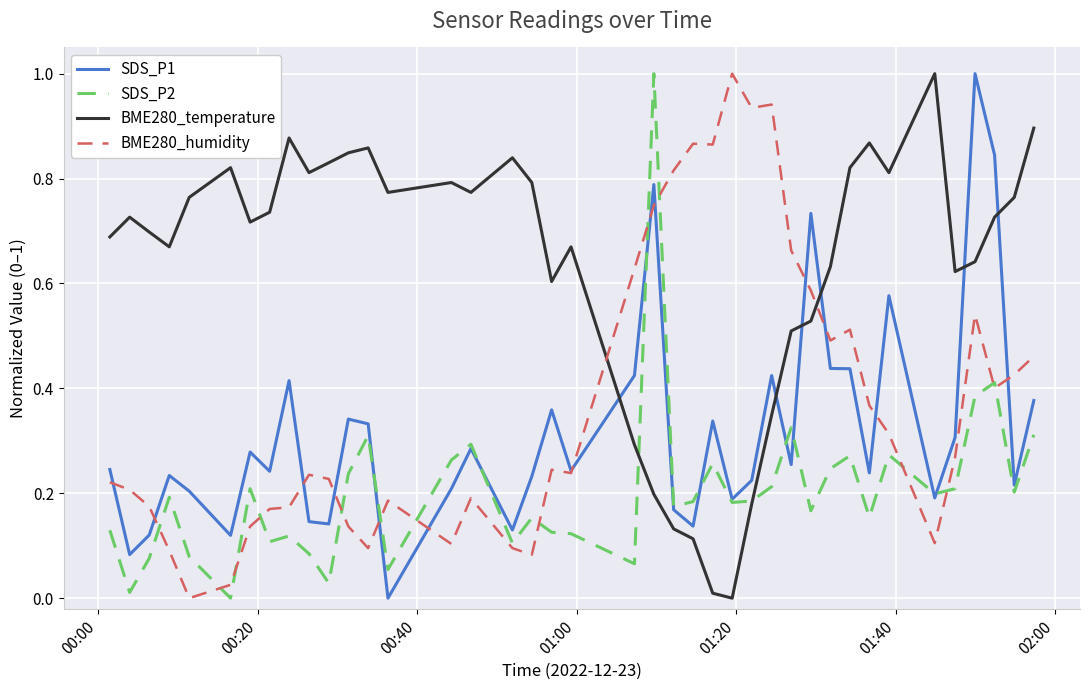

What is the greatest value displayed?

1.0